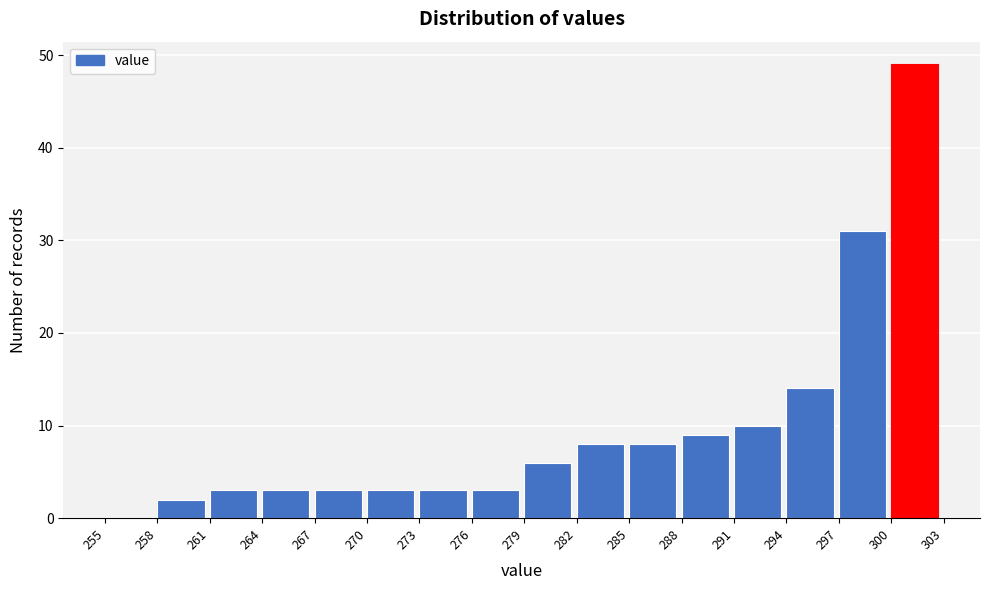

Reading left to right, transcribe this chart: for each bar, give the range it covers on the x-axis and its height. The values are not printed on the chart, so give them approximately, as read against the axis.

255 to 258: 0
258 to 261: 2
261 to 264: 3
264 to 267: 3
267 to 270: 3
270 to 273: 3
273 to 276: 3
276 to 279: 3
279 to 282: 6
282 to 285: 8
285 to 288: 8
288 to 291: 9
291 to 294: 10
294 to 297: 14
297 to 300: 31
300 to 303: 49